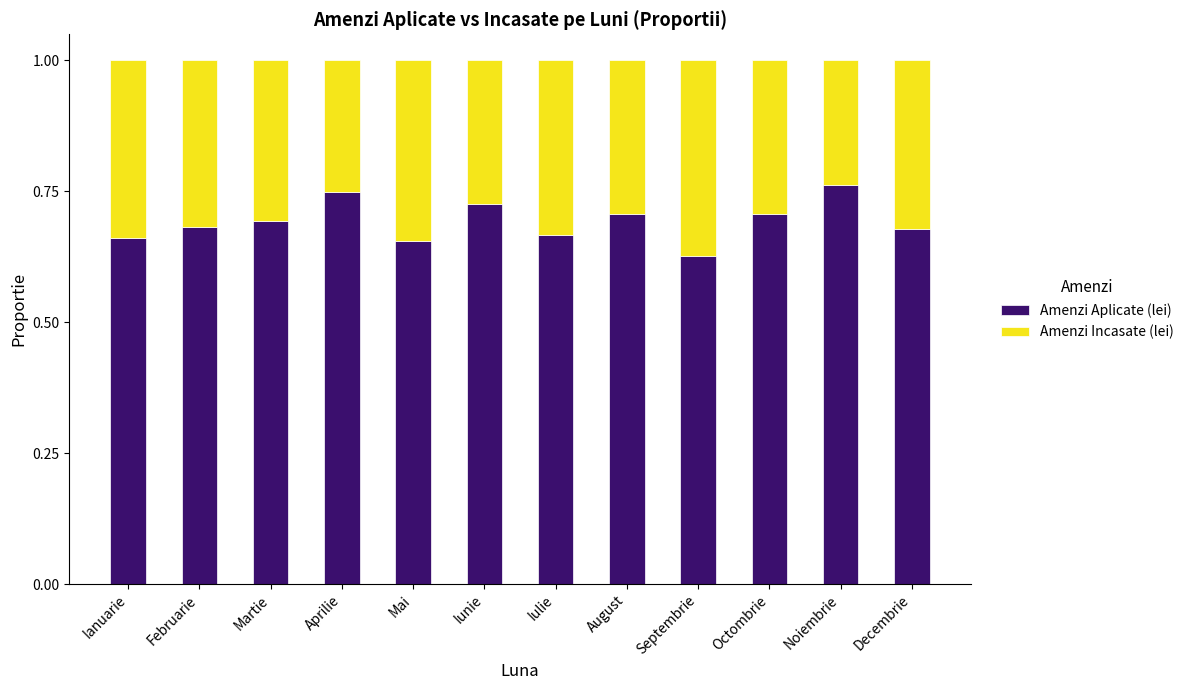

What is the total value across all series at Decembrie?

1.0